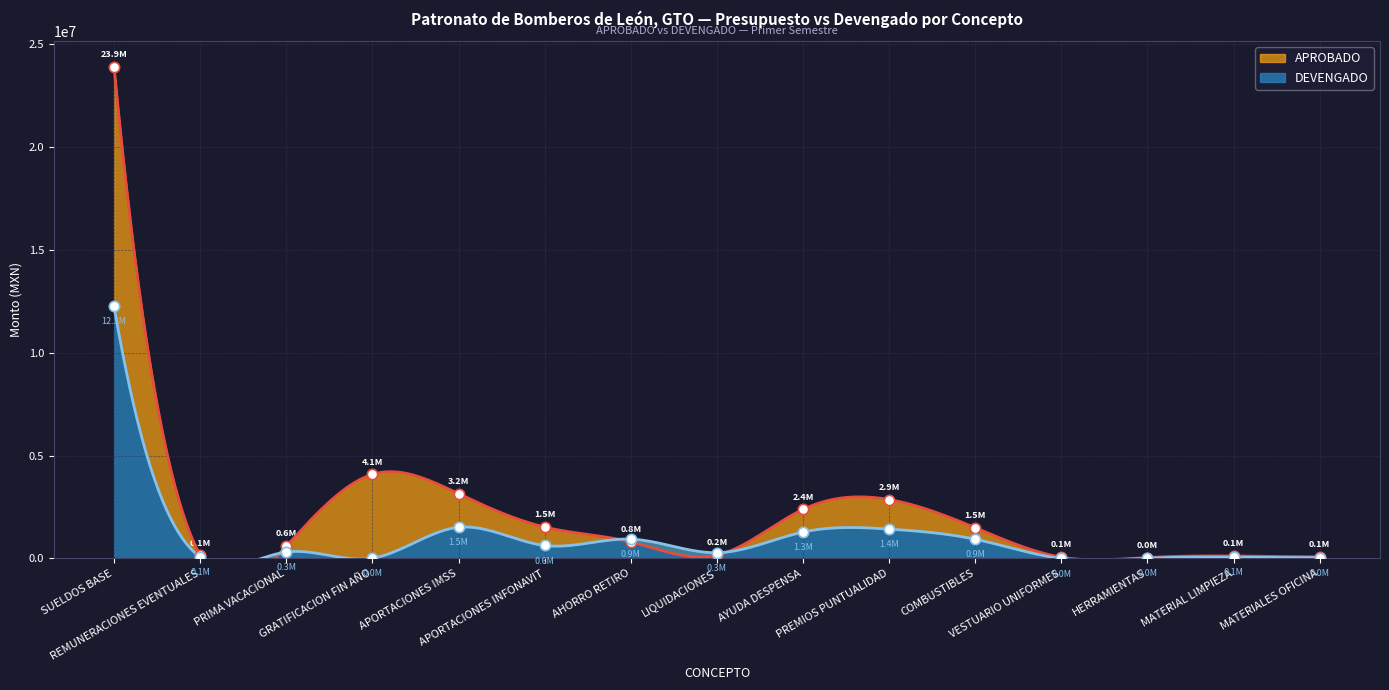

Is the value of APROBADO at SUELDOS BASE greater than the value of DEVENGADO at APORTACIONES IMSS?

Yes